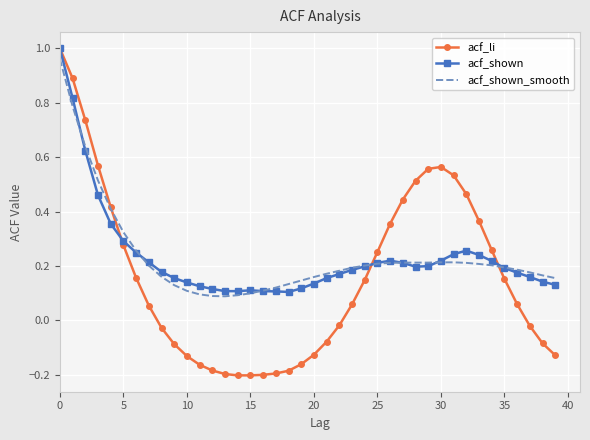

Which series has the widest spread of values?

acf_li